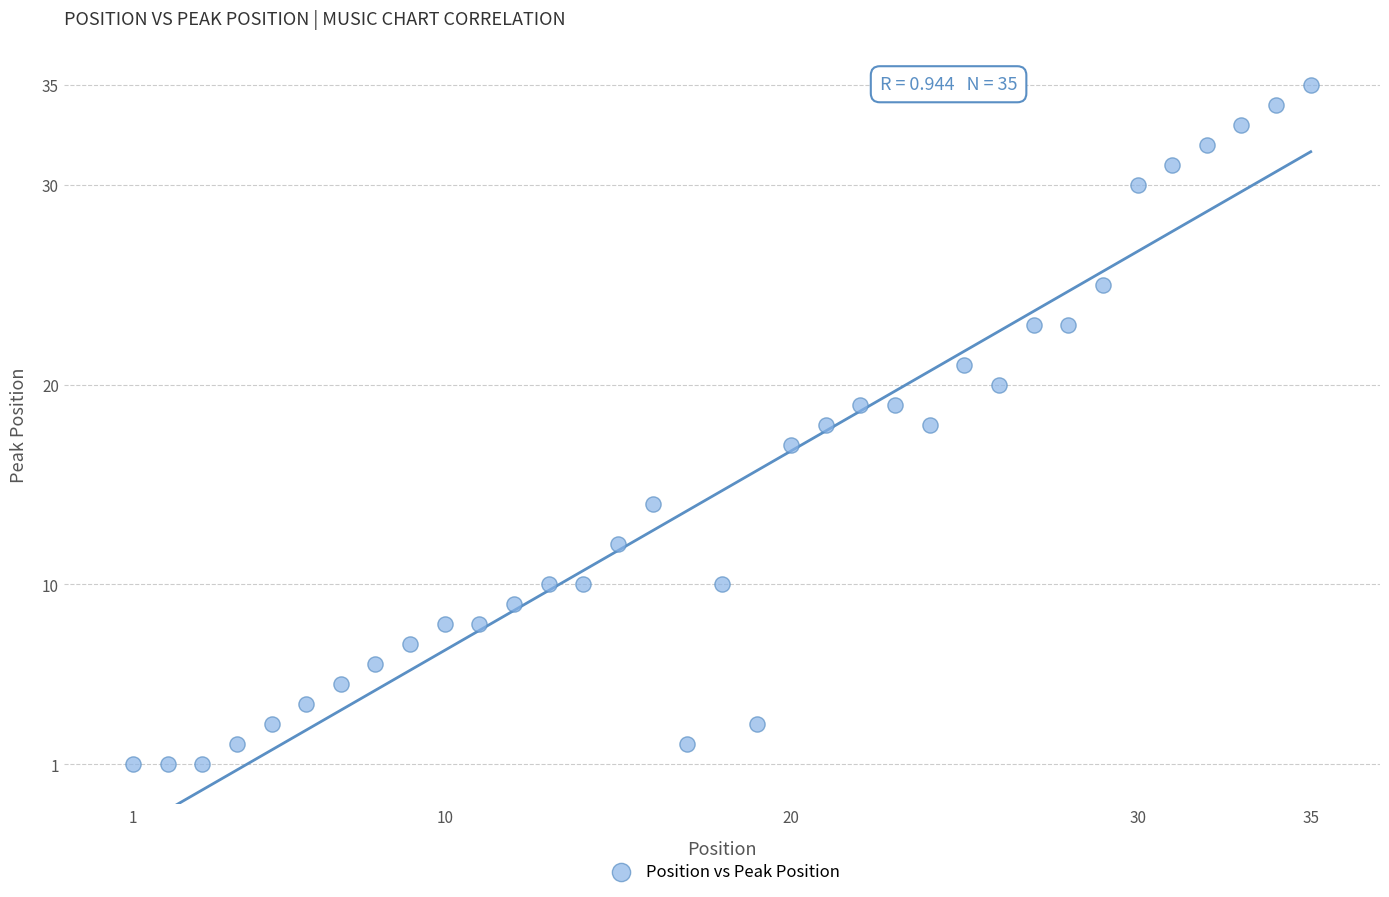

What is the range of Y values (max minus min)?

34